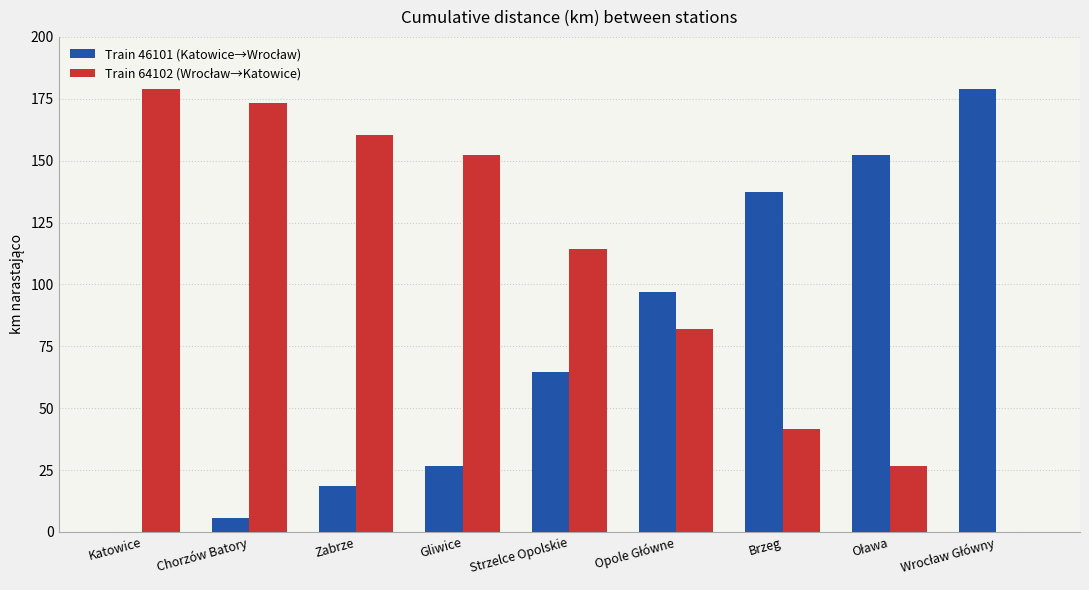

What is the maximum value shown in the chart?

178.9